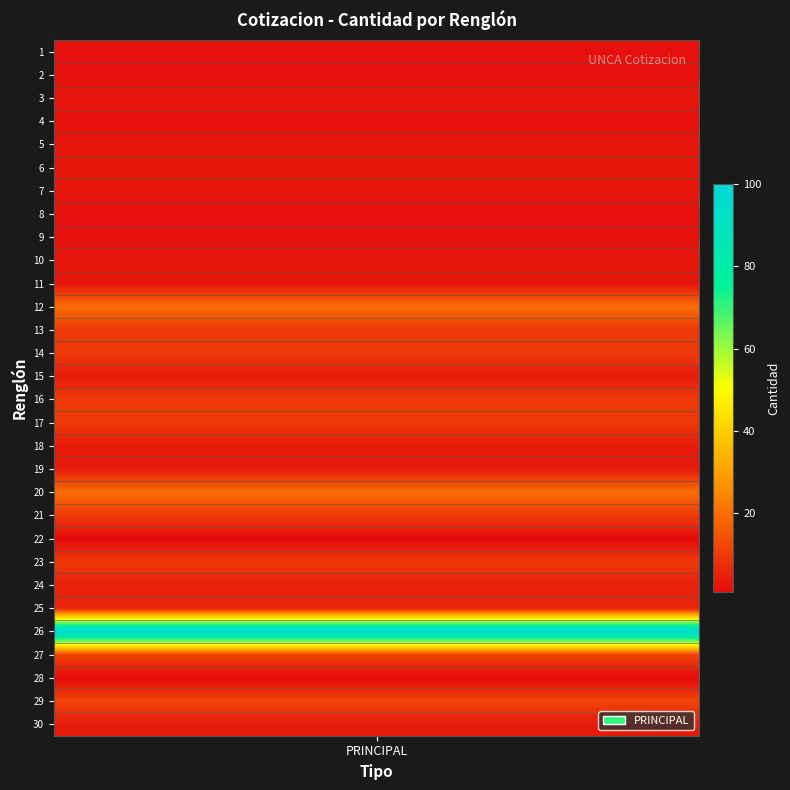

What is the average value?

9